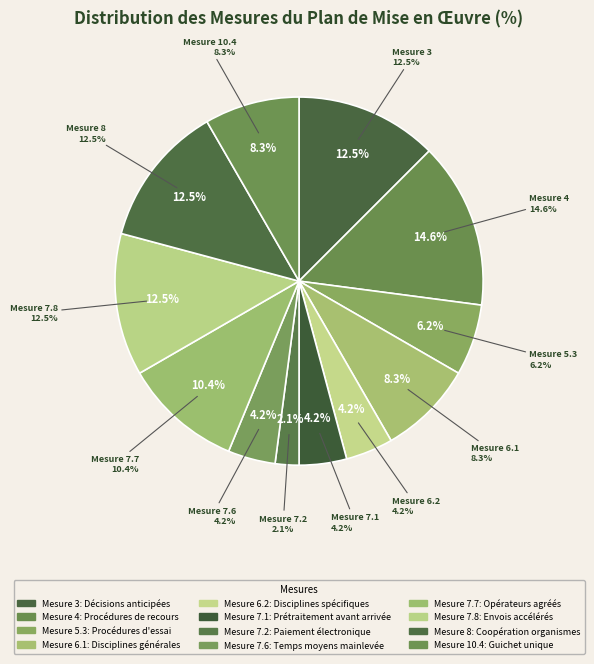

Which slice is the smallest?

Mesure 7.2